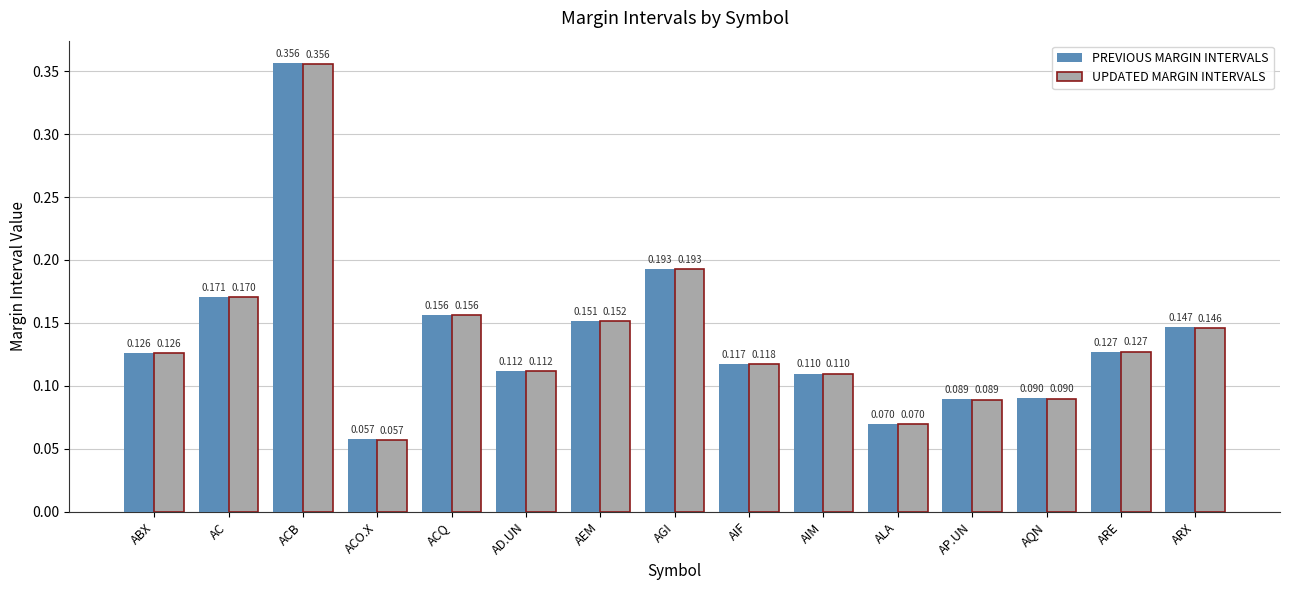

At how many categories does at least one series exceed 0?

15